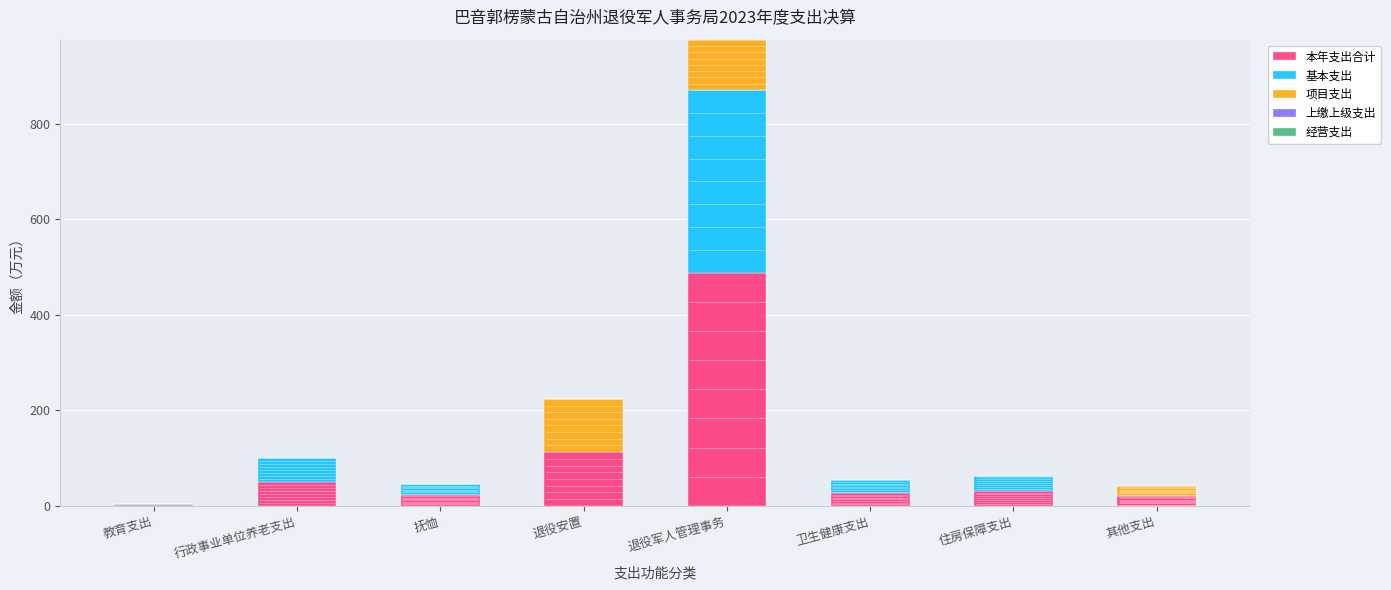

Which series changed the most between 住房保障支出 and 其他支出?

基本支出